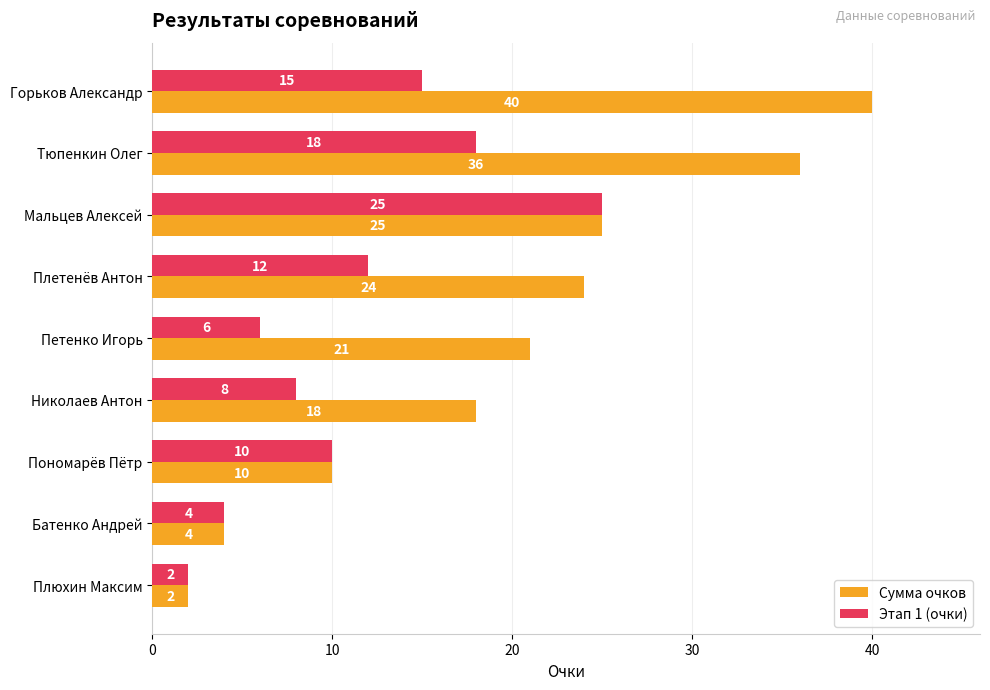

What is the greatest value displayed?

40